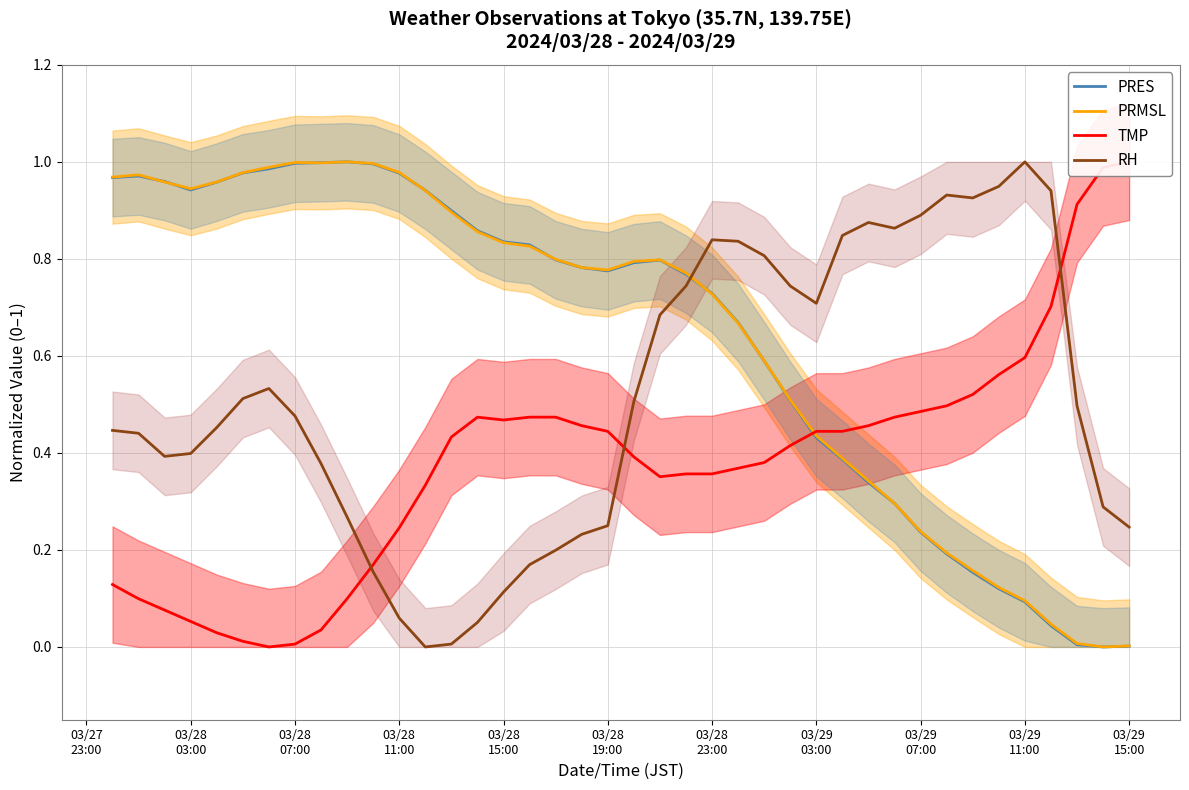

What is the sum of all TMP values?

15.2